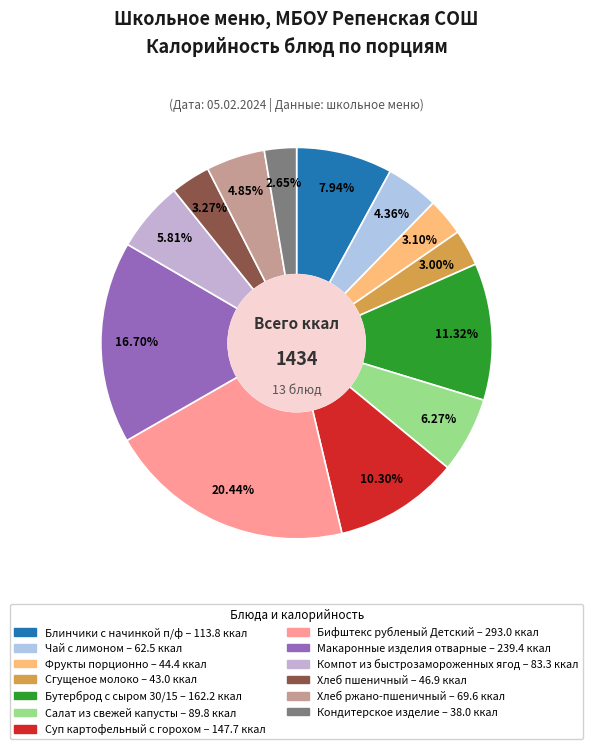

True or false: Бутерброд с сыром 30/15 accounts for 1% of the total.

False